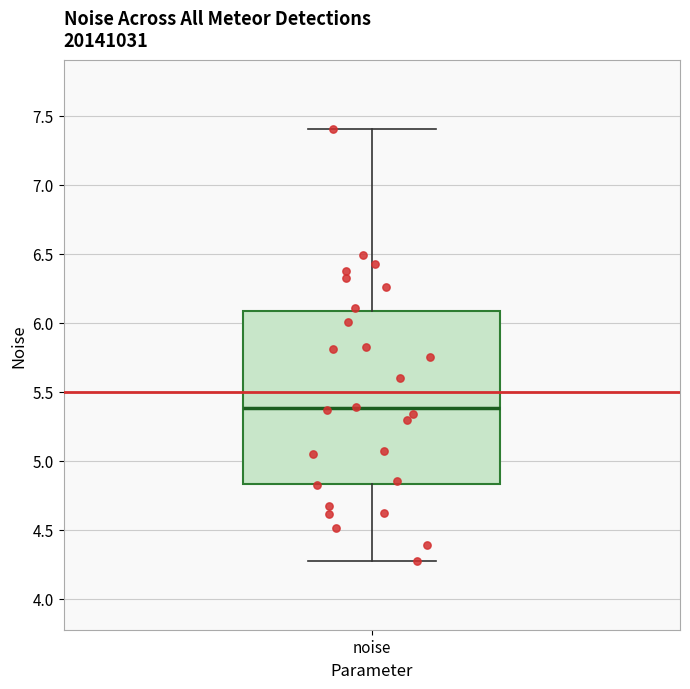

Transcribe this box plot: give where the median line is, the range the box spans, and where the two whiskers end, as read against the y-axis. The values are not printed on the chart, so give them approximately, as read against the axis.

median 5.40, box 4.85 to 6.10, whiskers 4.30 to 7.40